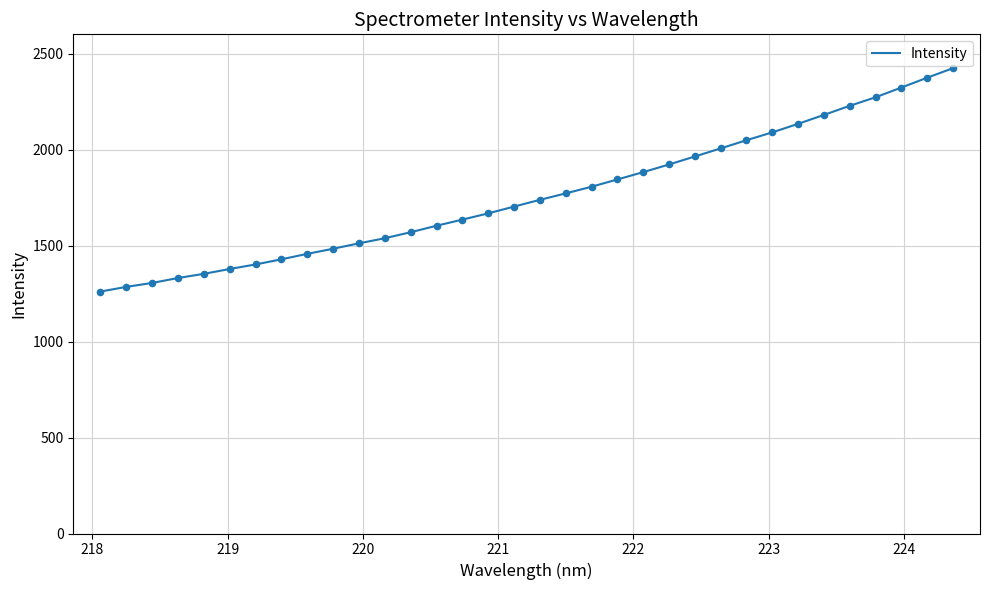

What is the difference between the maximum and minimum values?

1163.5